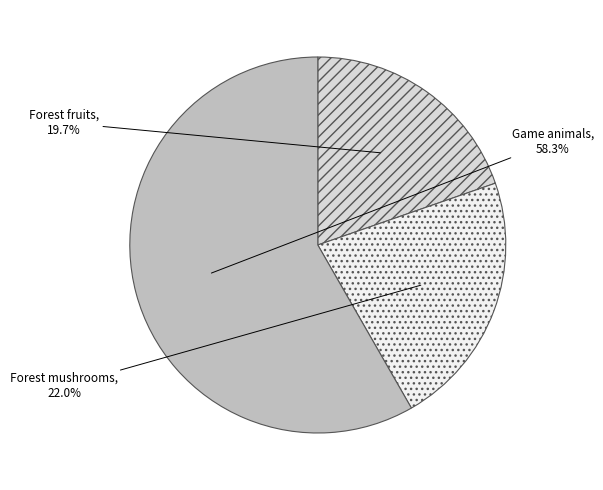

Is it true that Game animals is 53% of the pie?

False